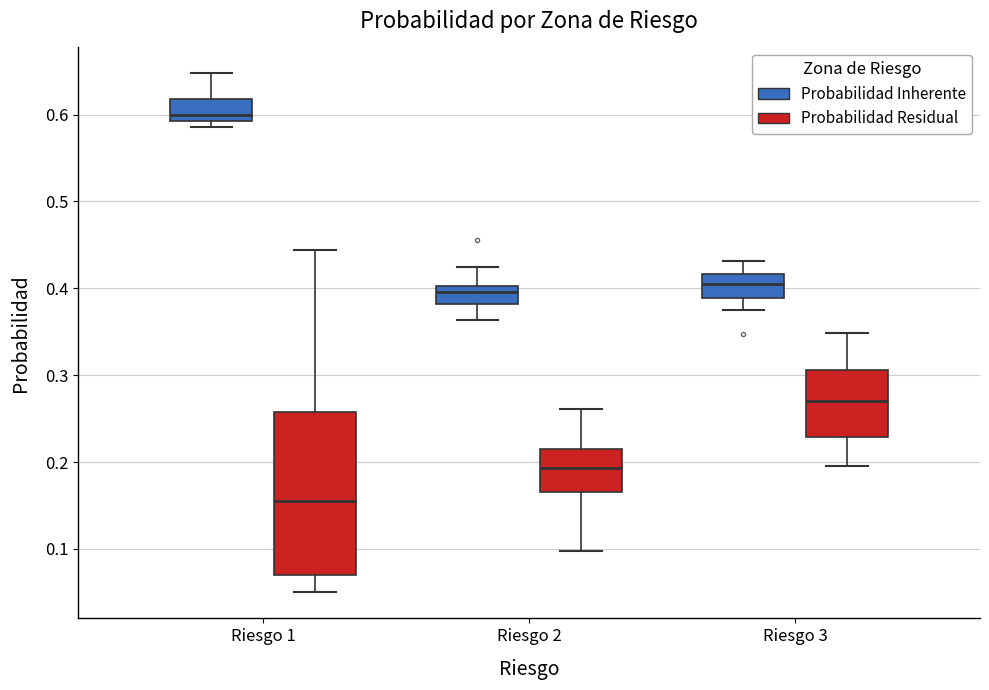

Reading left to right, transcribe this box plot: for each box, give where its median line is, the range the box spans, and where its two whiskers end, as read against the y-axis. The values are not printed on the chart, so give them approximately, as read against the axis.

Riesgo 1 (Probabilidad Inherente): median 0.60, box 0.59 to 0.62, whiskers 0.59 (just below the box's lower edge) to 0.65
Riesgo 1 (Probabilidad Residual): median 0.16, box 0.07 to 0.26, whiskers 0.05 to 0.44
Riesgo 2 (Probabilidad Inherente): median 0.40 (just below the box's upper edge), box 0.38 to 0.40, whiskers 0.36 to 0.42
Riesgo 2 (Probabilidad Residual): median 0.19, box 0.17 to 0.22, whiskers 0.10 to 0.26
Riesgo 3 (Probabilidad Inherente): median 0.40, box 0.39 to 0.42, whiskers 0.37 to 0.43
Riesgo 3 (Probabilidad Residual): median 0.27, box 0.23 to 0.31, whiskers 0.20 to 0.35